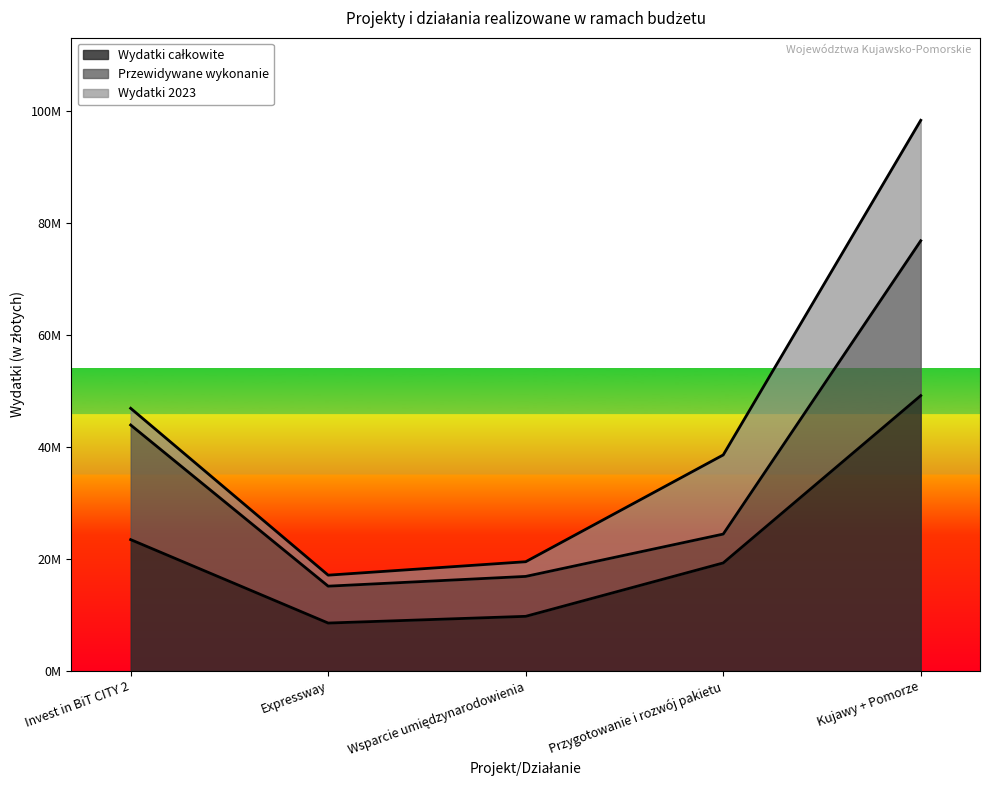

What is the spread (max minus min) of values at Kujawy + Pomorze?

27634392